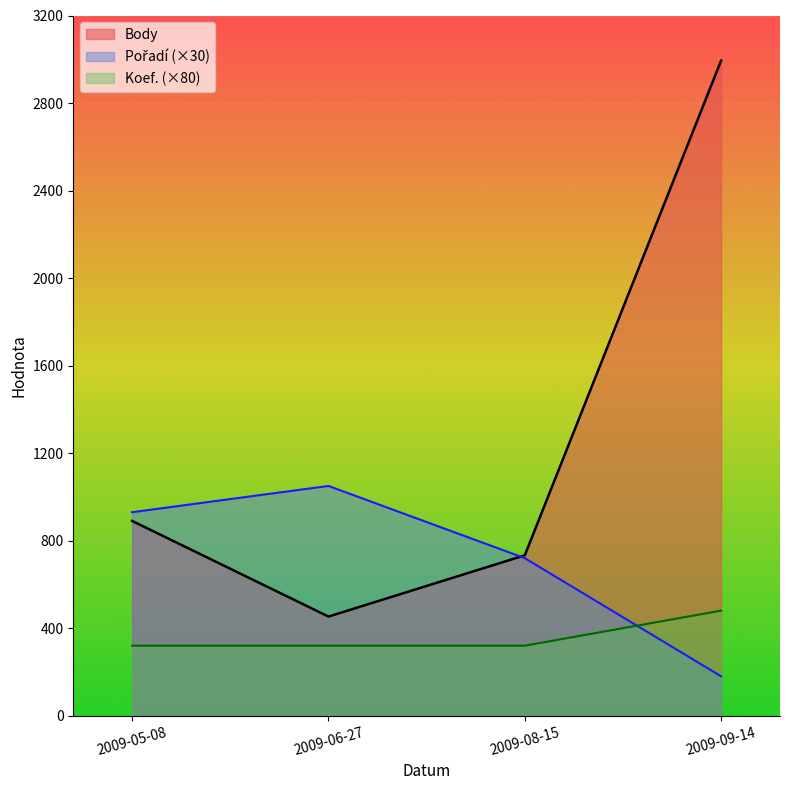

At which category is the sum across all series the highest?

2009-09-14